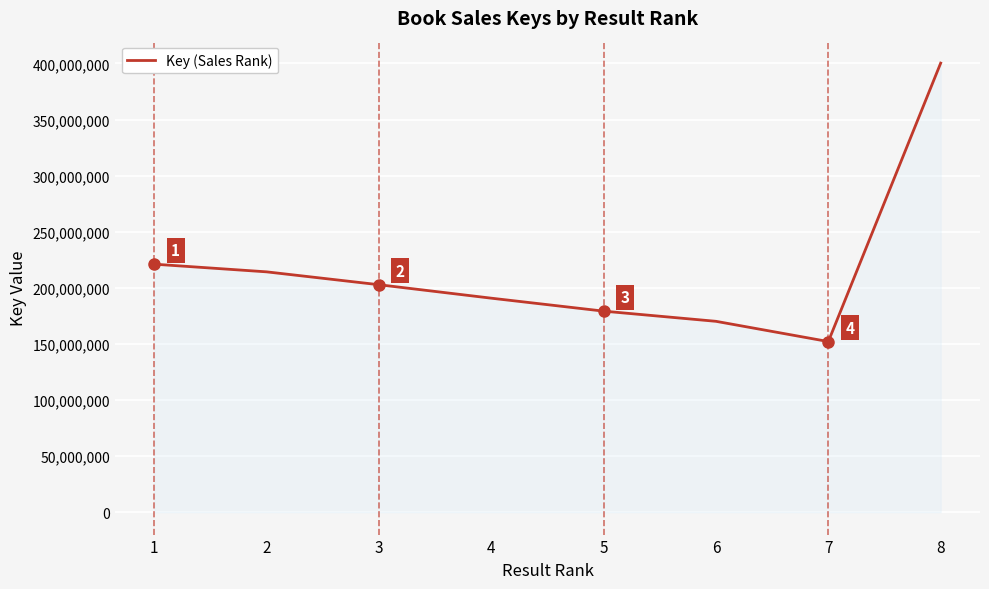

At which category does the data reach its first local valley?

7